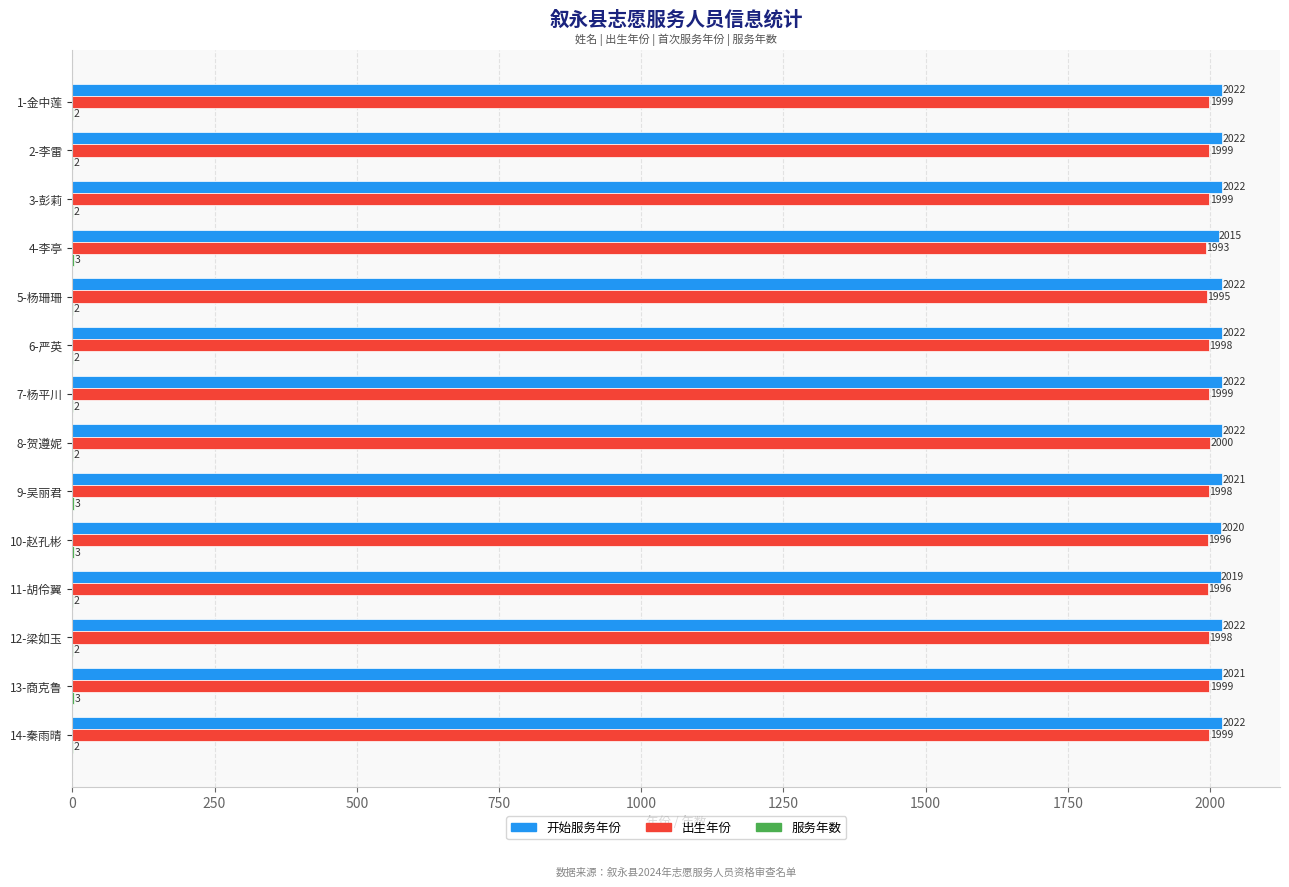

Between 5-杨珊珊 and 11-胡伶翼, which series saw the biggest shift?

开始服务年份